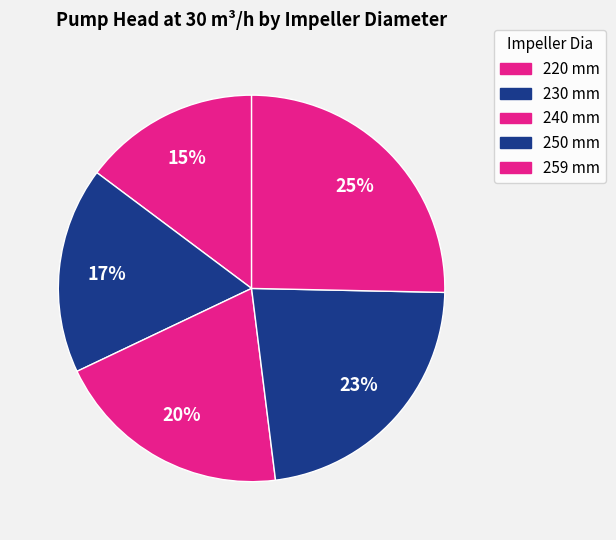

Count the number of slices in the pie.

5